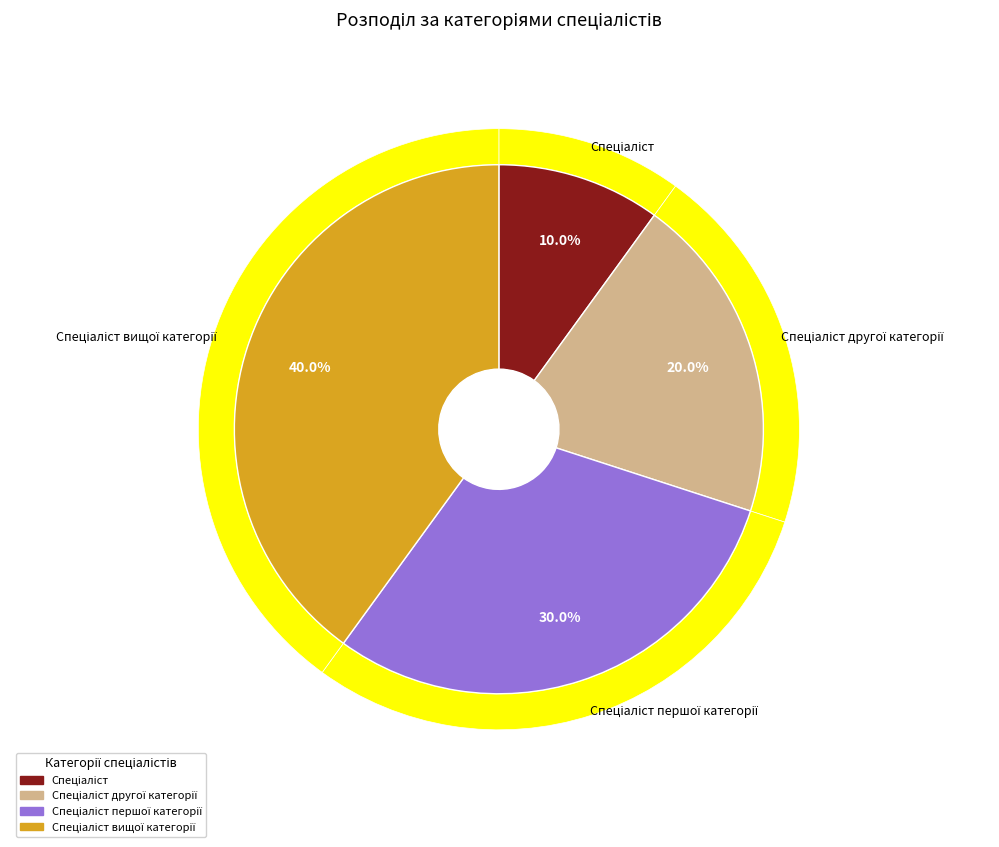

Count the number of slices in the pie.

4